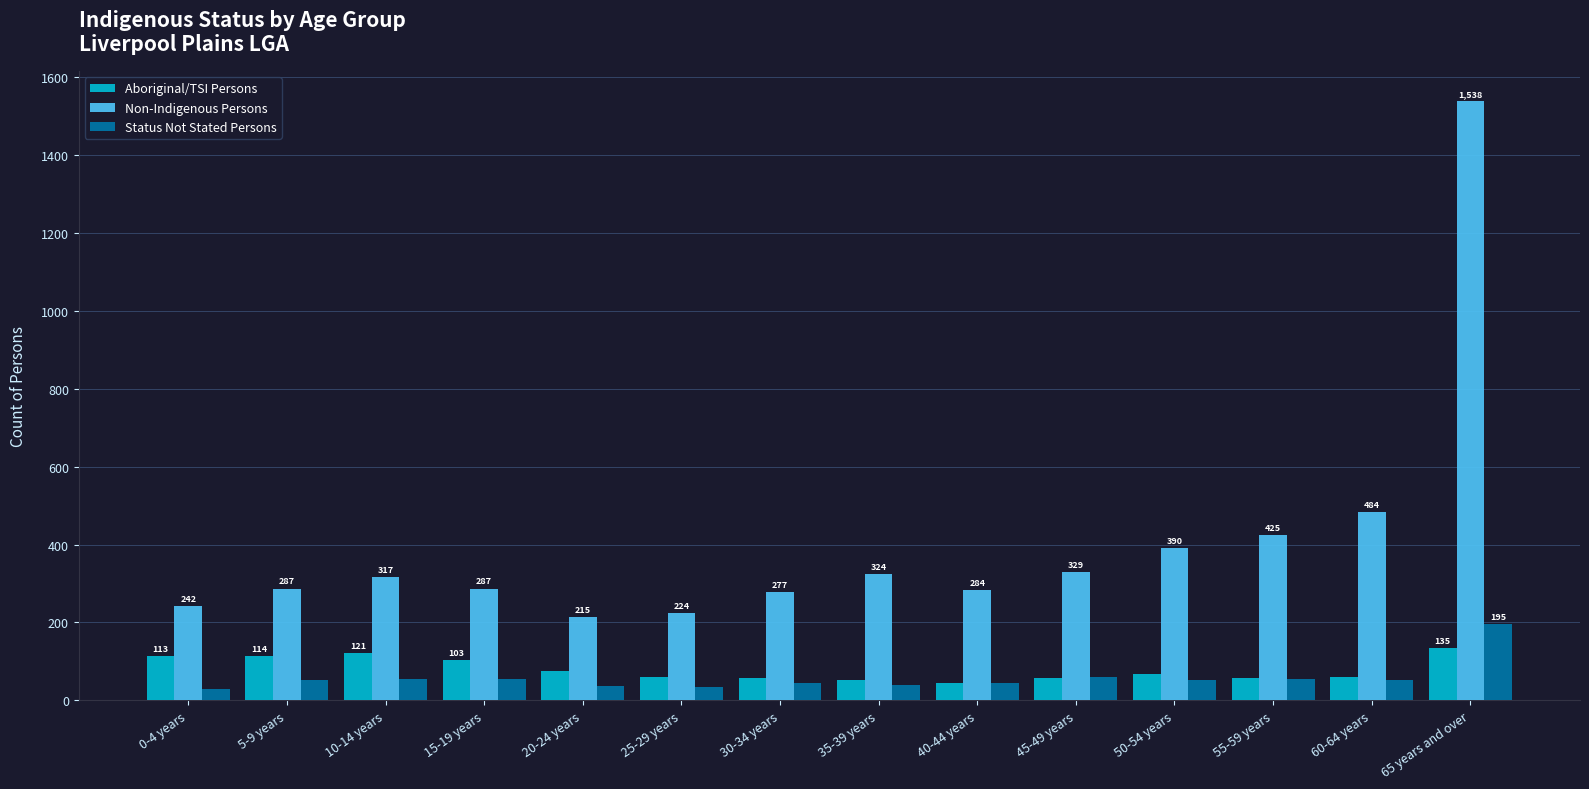

What are all the series names shown in the legend?

Aboriginal/TSI Persons, Non-Indigenous Persons, Status Not Stated Persons